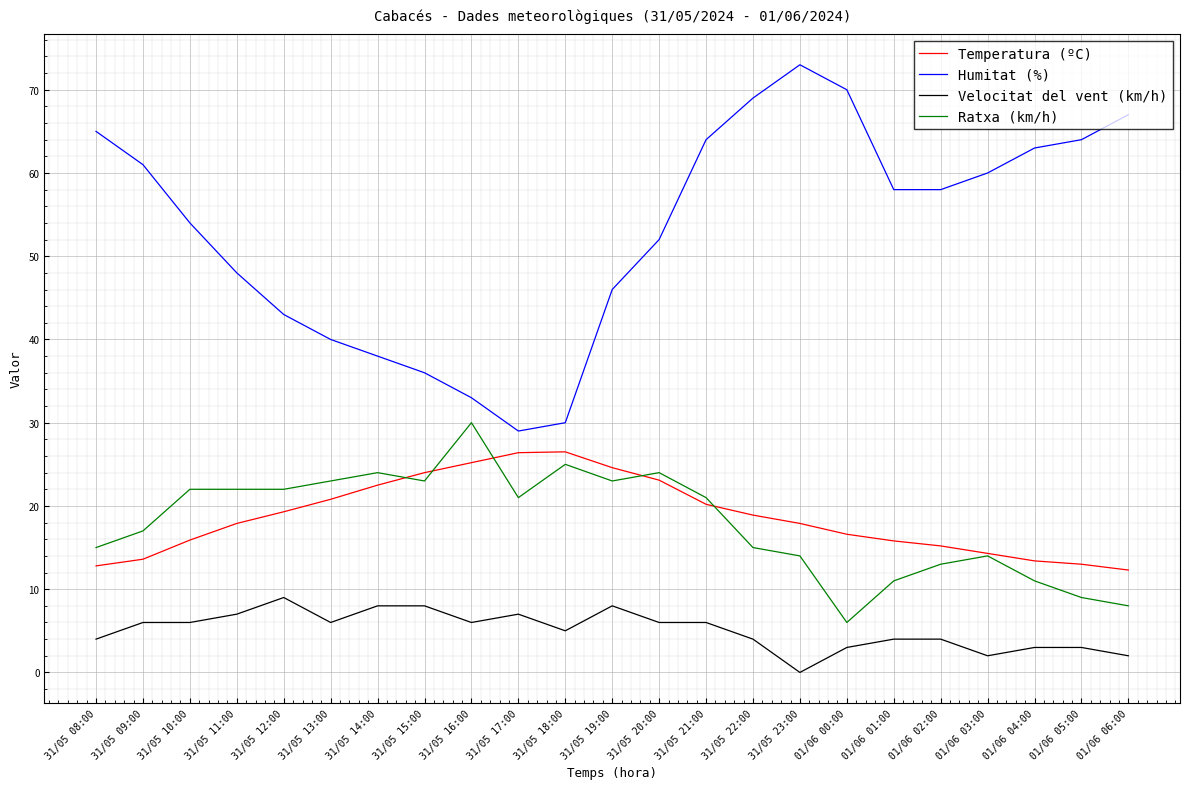

At 31/05 13:00, list the series in order from largest to smallest.

Humitat (%), Ratxa (km/h), Temperatura (ºC), Velocitat del vent (km/h)